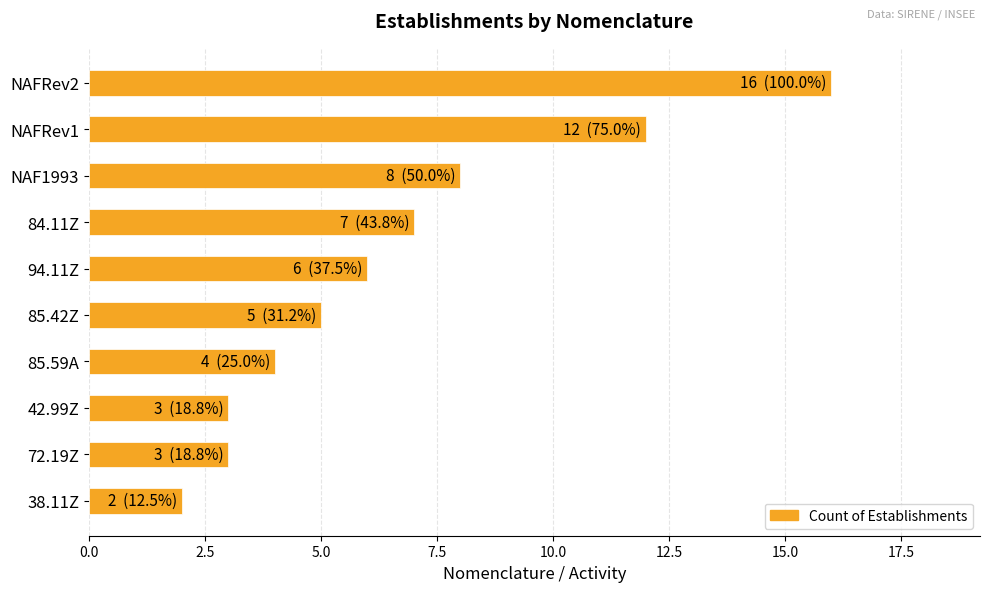

What is the label of the 10th bar from the top?

38.11Z